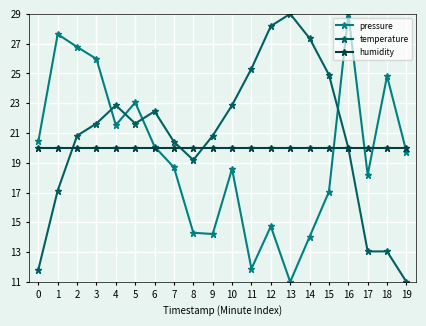

What is the average value of the humidity series?

20.0